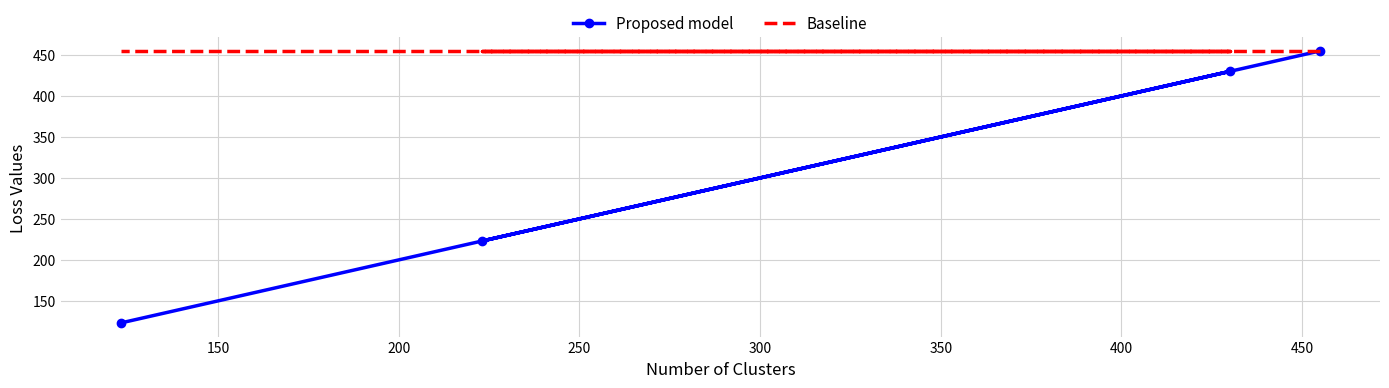

What is the minimum value shown in the chart?

123